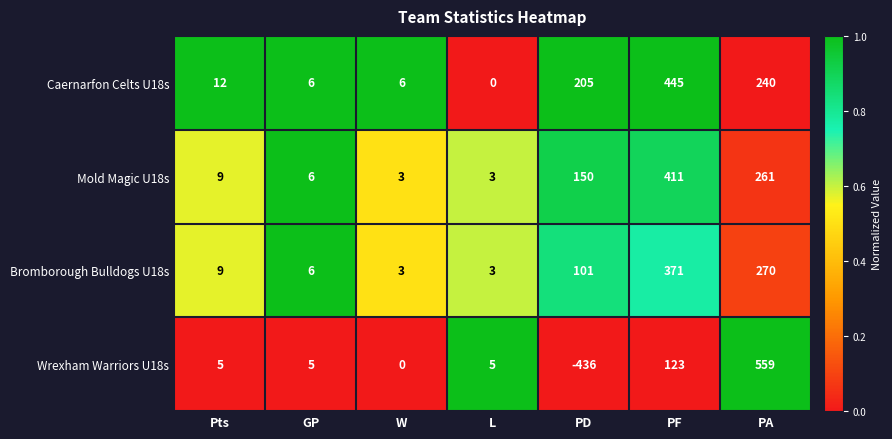

Rank the series by their maximum value, from lowest to highest.

Bromborough Bulldogs U18s, Mold Magic U18s, Caernarfon Celts U18s, Wrexham Warriors U18s